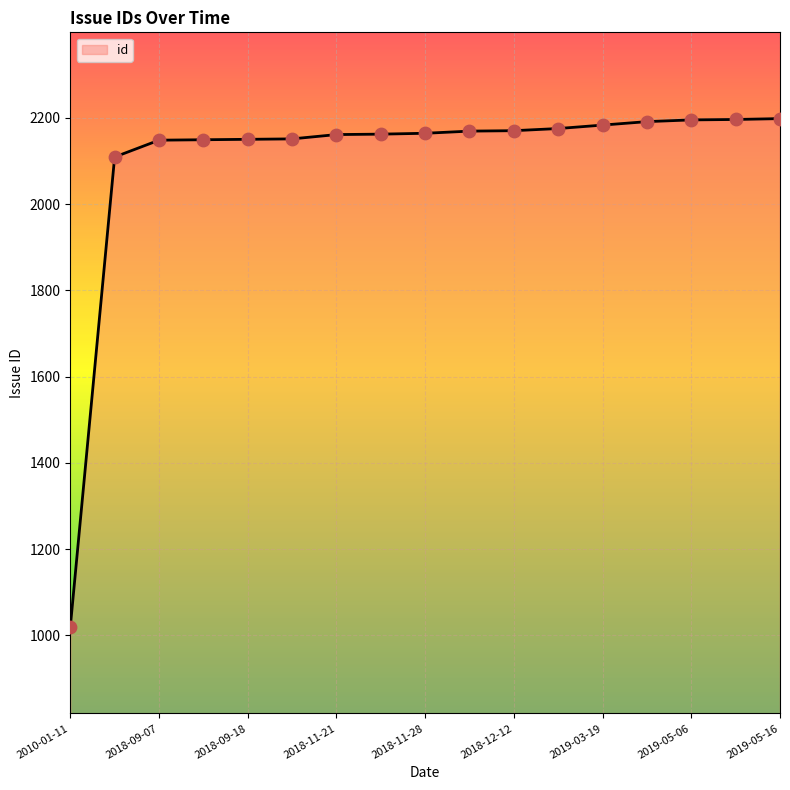

What is the maximum value shown in the chart?

2198